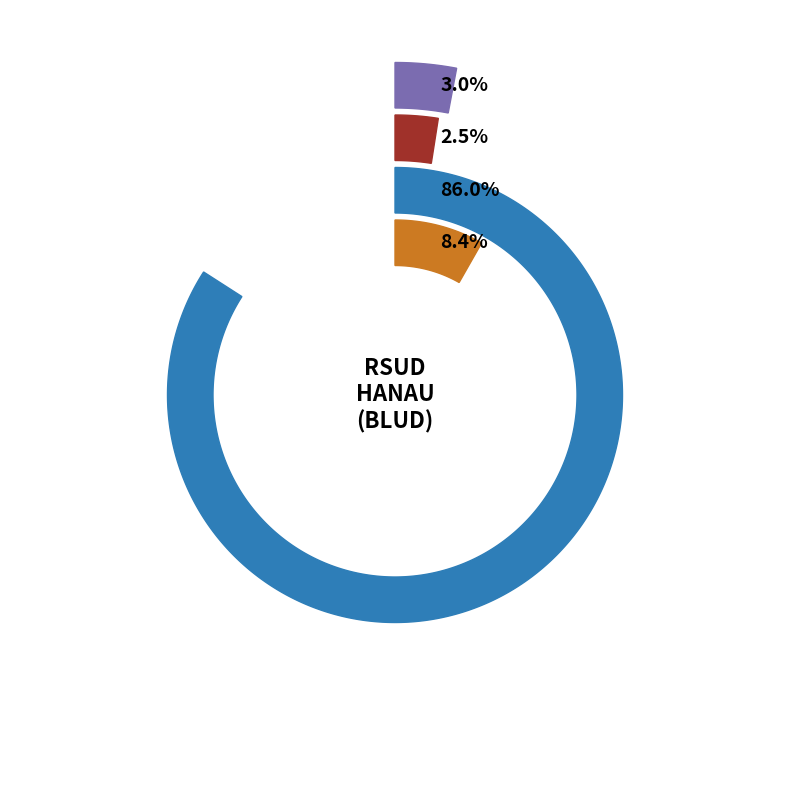

Does any single category account for the majority?

Yes